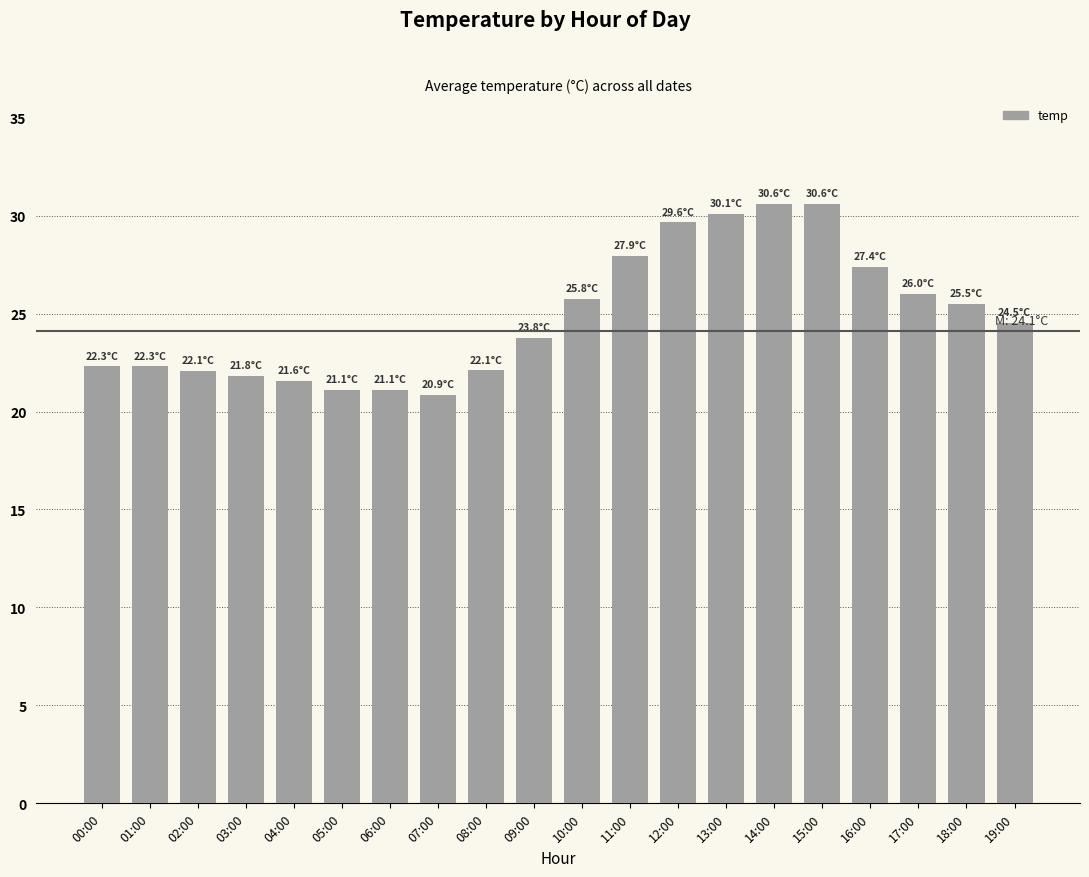

What is the smallest value displayed?

20.9